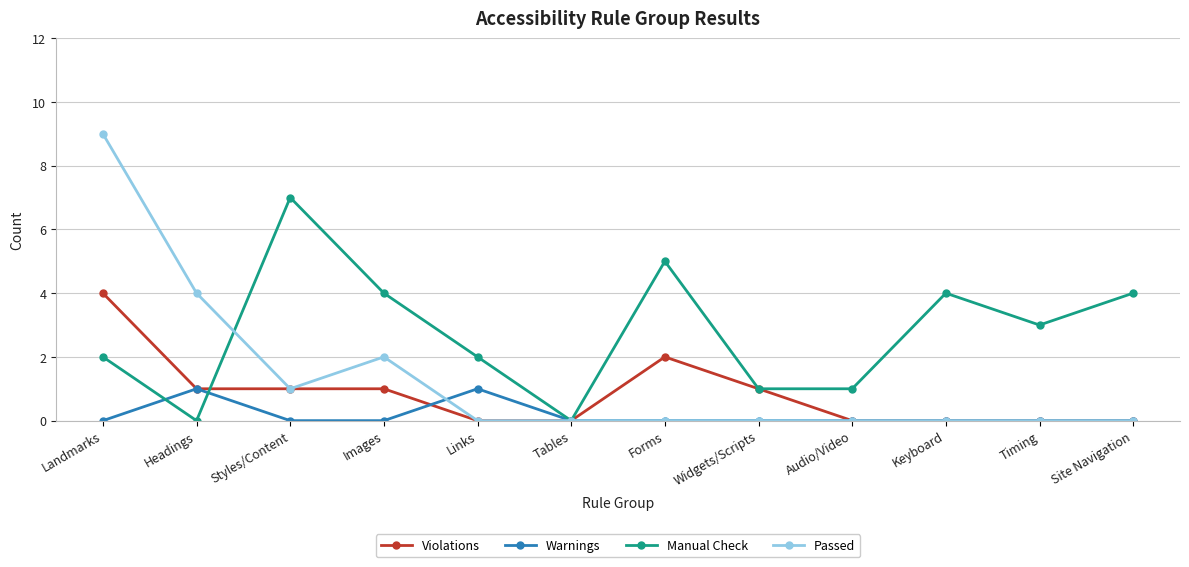

Read the Passed value at Landmarks.

9